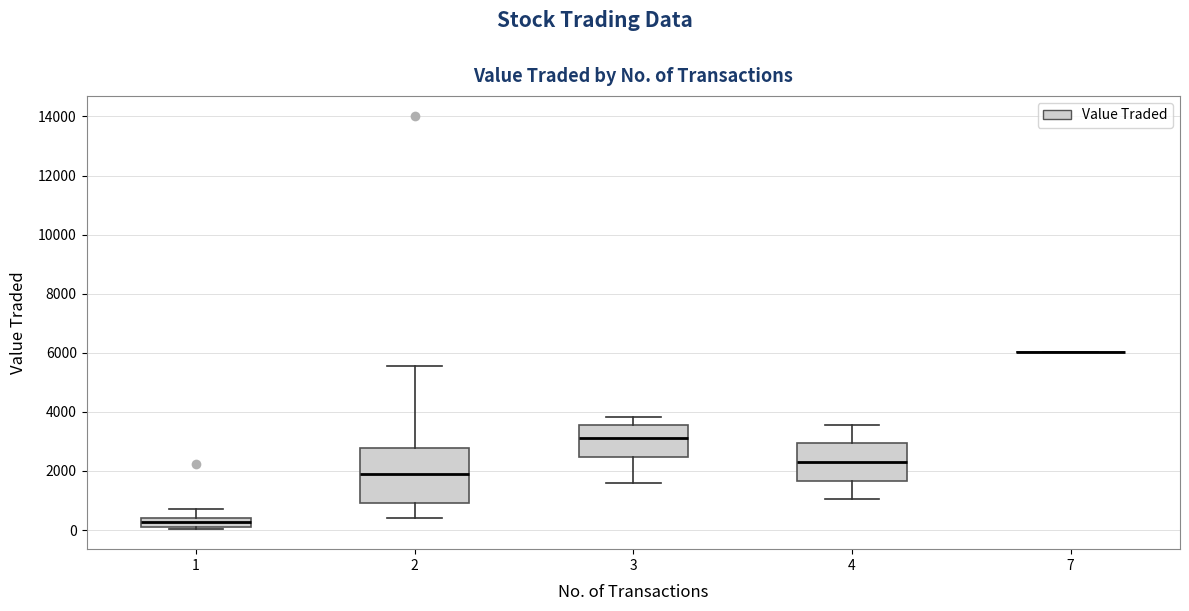

Reading left to right, transcribe this box plot: for each box, give where its median line is, the range the box spans, and where its two whiskers end, as read against the y-axis. The values are not printed on the chart, so give them approximately, as read against the axis.

1: median 200 (inside the box), box 200 to 400, whiskers 0 to 800
2: median 2000, box 1000 to 2800, whiskers 400 to 5600
3: median 3200, box 2400 to 3600, whiskers 1600 to 3800
4: median 2400, box 1600 to 3000, whiskers 1000 to 3600
7: box collapsed to a line at 6000, whiskers 6000 to 6000